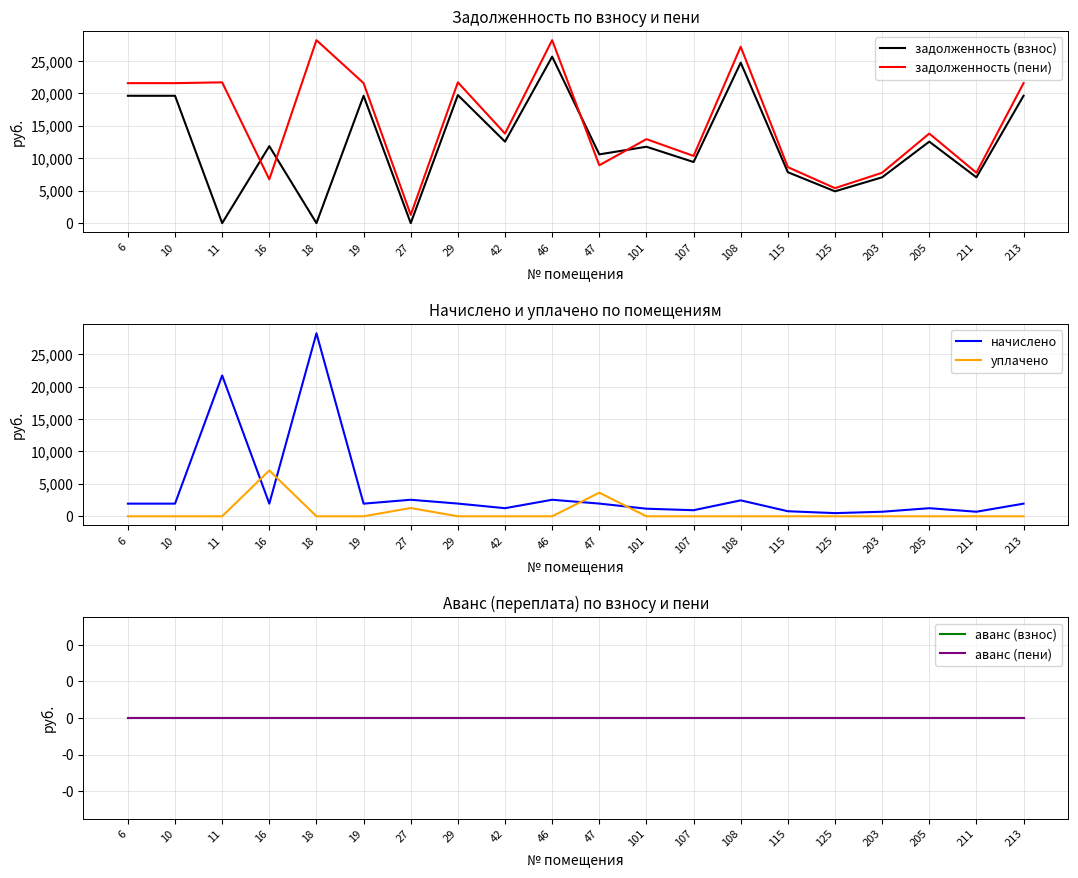

Rank the series at 108 from lowest to highest value.

уплачено, аванс (взнос), аванс (пени), начислено, задолженность (взнос), задолженность (пени)